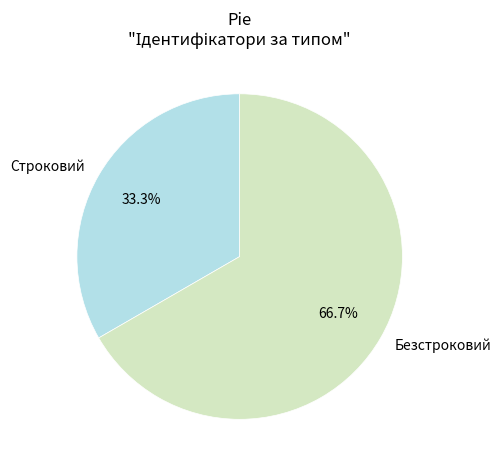

Which slice is the smallest?

Строковий